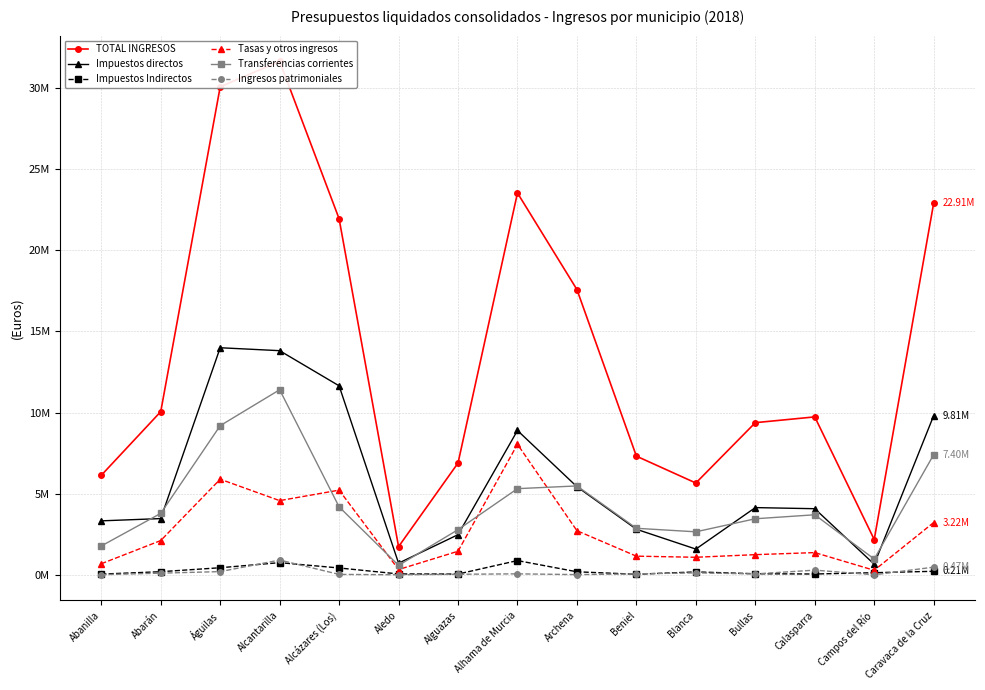

At which label is TOTAL INGRESOS closest to 16692993?

Archena